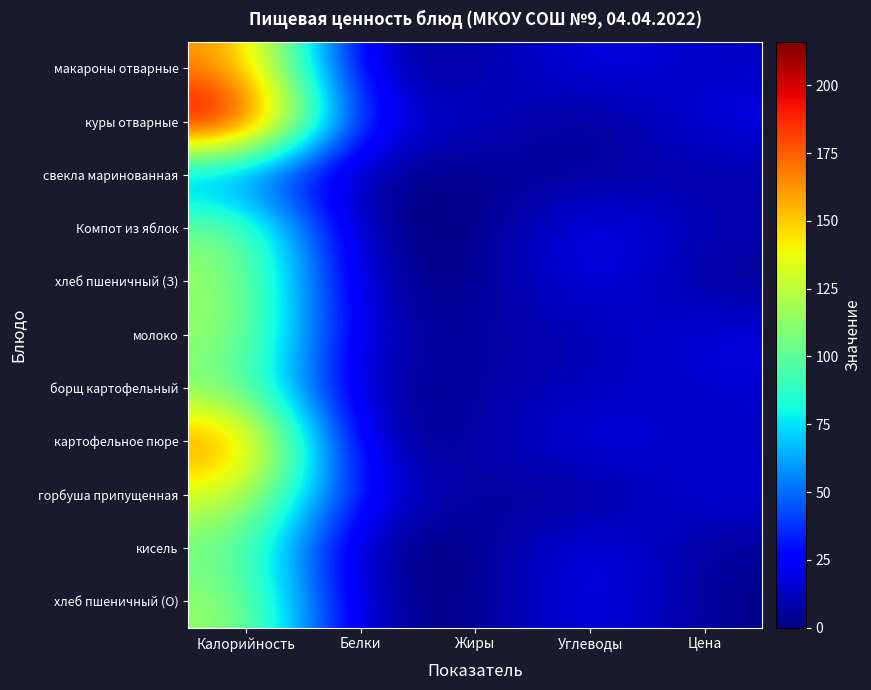

Reading left to right, extract all data points from this chart.

макароны отварные: Калорийность=166.0	Белки=5.0	Жиры=6.0	Углеводы=22.0	Цена=12.8
куры отварные: Калорийность=216.0	Белки=17.0	Жиры=16.0	Углеводы=0.0	Цена=21.2
свекла маринованная: Калорийность=48.0	Белки=2.0	Жиры=2.0	Углеводы=6.0	Цена=7.2
Компот из яблок: Калорийность=112.0	Белки=0.0	Жиры=0.0	Углеводы=26.0	Цена=9.8
хлеб пшеничный (З): Калорийность=118.0	Белки=4.0	Жиры=1.0	Углеводы=24.0	Цена=3.0
молоко: Калорийность=118.0	Белки=6.0	Жиры=6.0	Углеводы=9.0	Цена=20.0
борщ картофельный: Калорийность=107.0	Белки=2.0	Жиры=6.0	Углеводы=12.0	Цена=16.0
картофельное пюре: Калорийность=174.0	Белки=3.0	Жиры=5.0	Углеводы=24.0	Цена=12.4
горбуша припущенная: Калорийность=135.0	Белки=20.0	Жиры=6.0	Углеводы=1.0	Цена=19.7
кисель: Калорийность=105.0	Белки=0.0	Жиры=0.0	Углеводы=26.0	Цена=3.1
хлеб пшеничный (О): Калорийность=118.0	Белки=4.0	Жиры=1.0	Углеводы=24.0	Цена=3.0